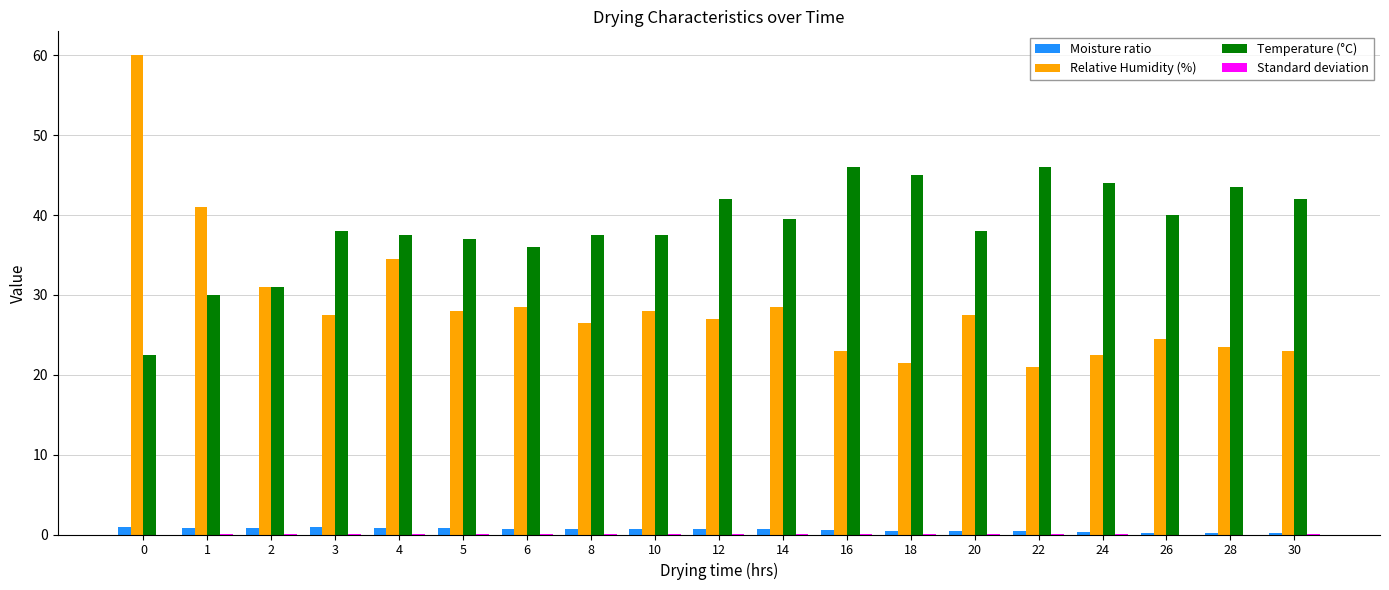

How many groups of bars are there?

19